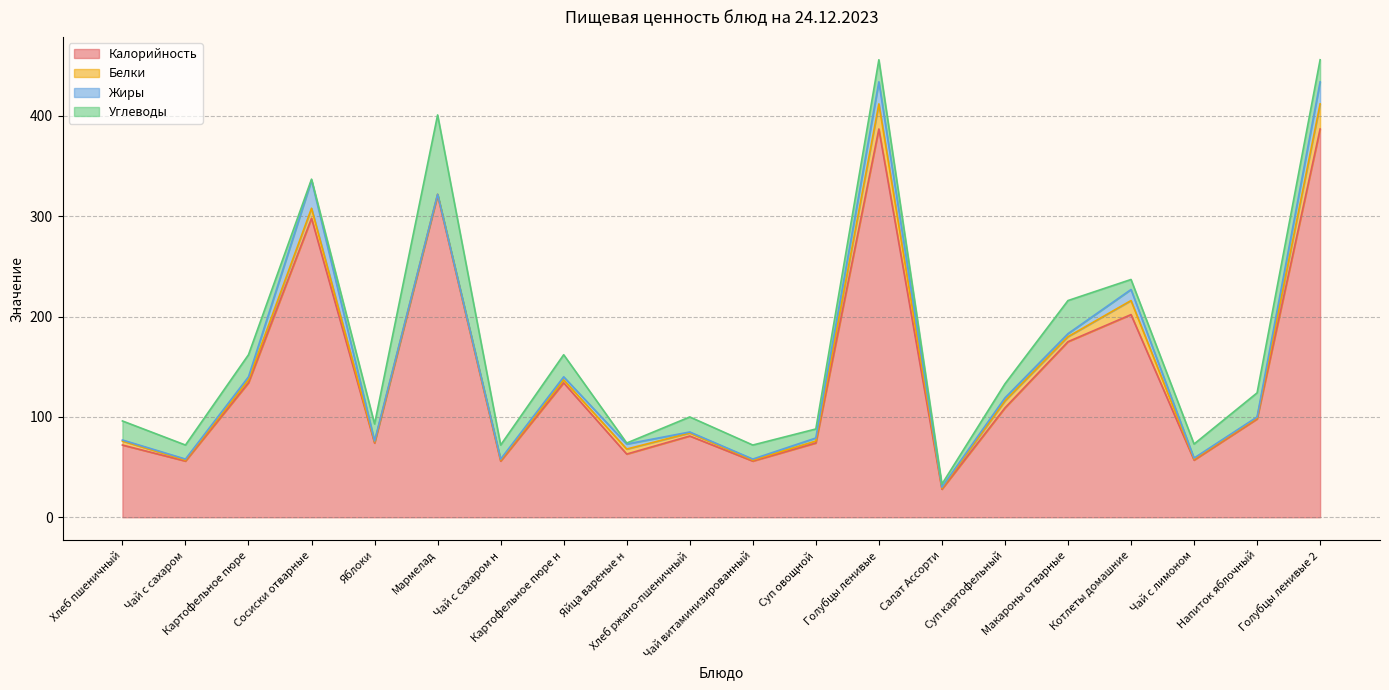

Rank the series by their maximum value, from lowest to highest.

Белки, Жиры, Углеводы, Калорийность